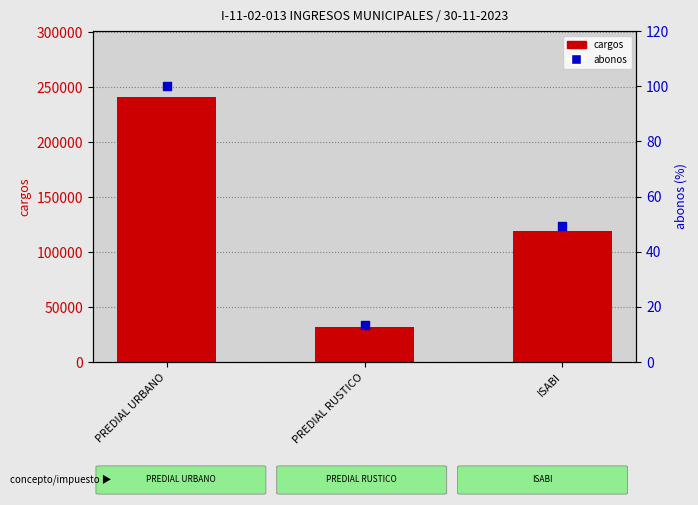

Which series has the widest spread of Y values?

cargos